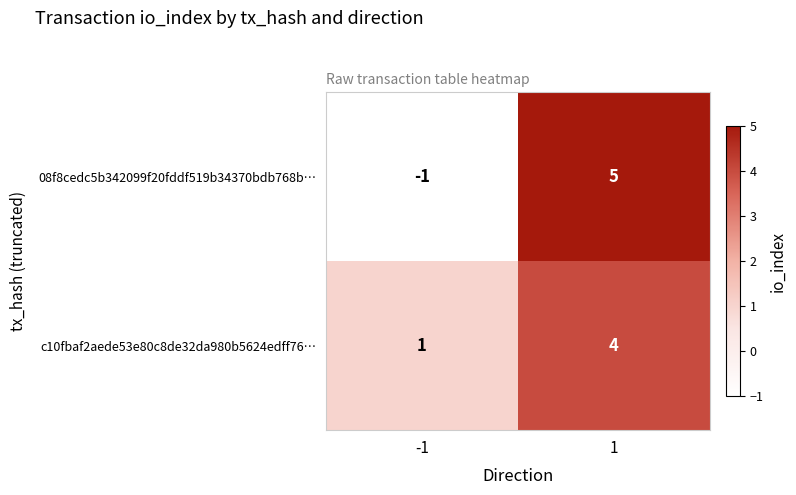

Read the 08f8cedc5b342099f20fddf519b34370bdb768b… value at 1.

5